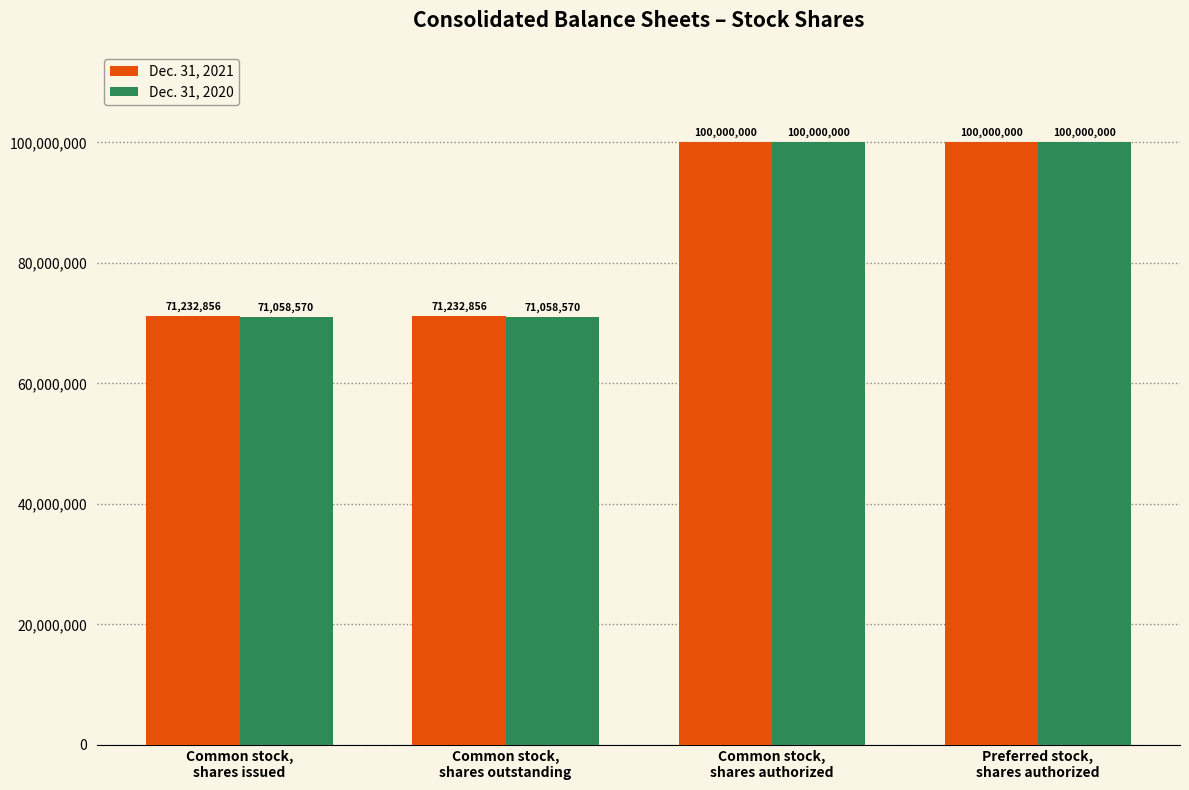

What is the maximum value for Dec. 31, 2021?

100000000